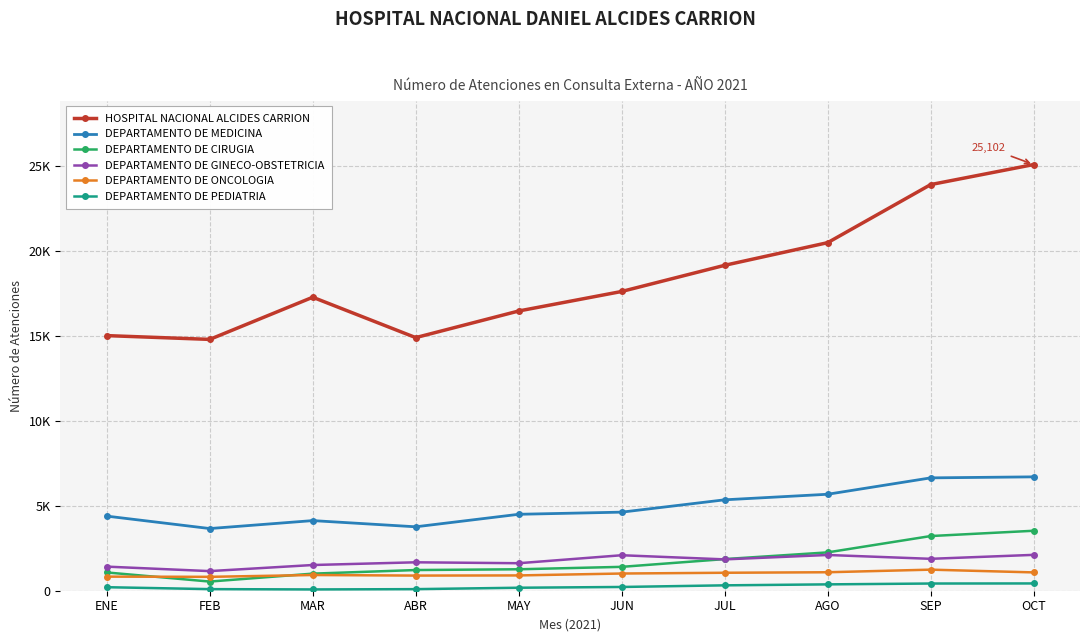

What are all the series names shown in the legend?

HOSPITAL NACIONAL ALCIDES CARRION, DEPARTAMENTO DE MEDICINA, DEPARTAMENTO DE CIRUGIA, DEPARTAMENTO DE GINECO-OBSTETRICIA, DEPARTAMENTO DE ONCOLOGIA, DEPARTAMENTO DE PEDIATRIA